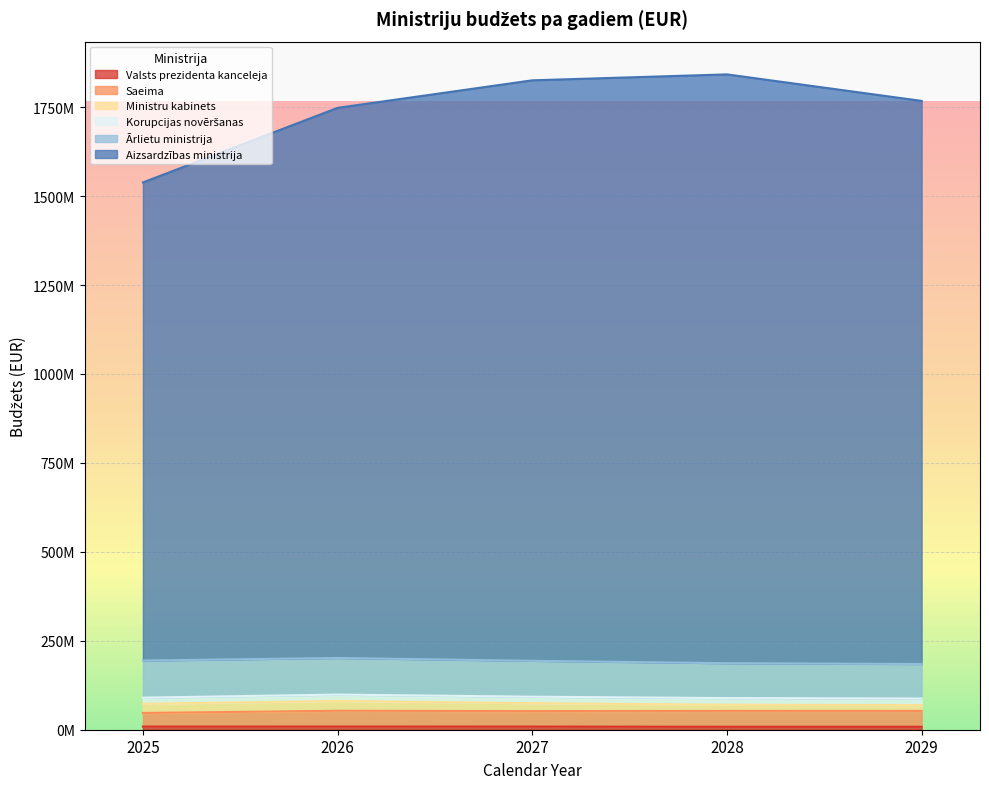

What is the difference between the maximum and second lowest values in the Korupcijas novēršanas series?

379885